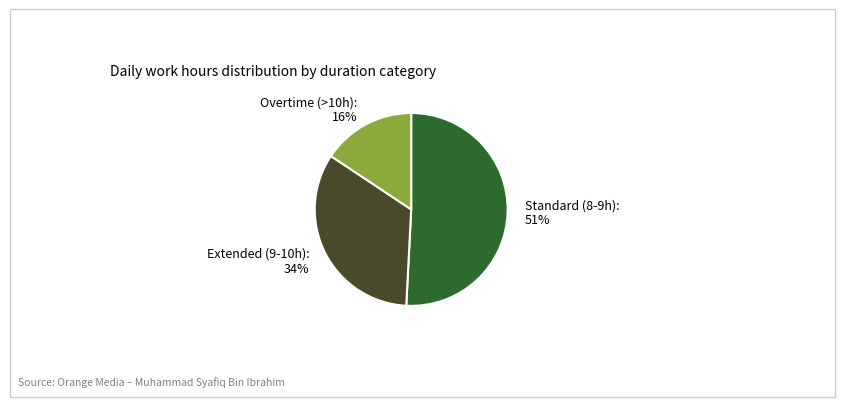

What is the ratio of the value at Extended (9-10h) to the value at Overtime (>10h)?

2.1